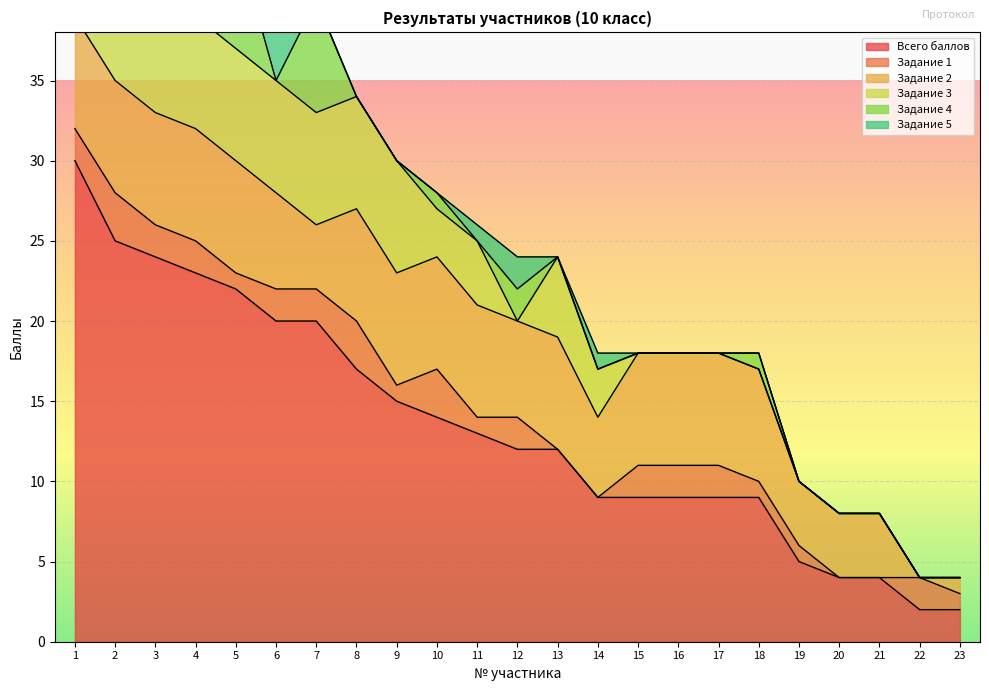

Which series has the widest spread of values?

Всего баллов